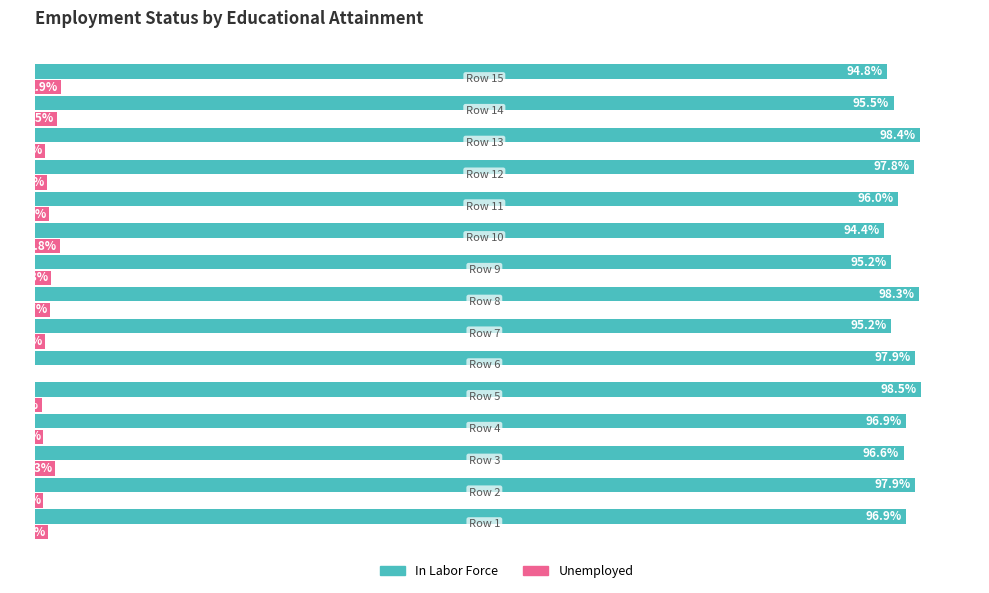

Which series has the largest total across all categories?

In Labor Force